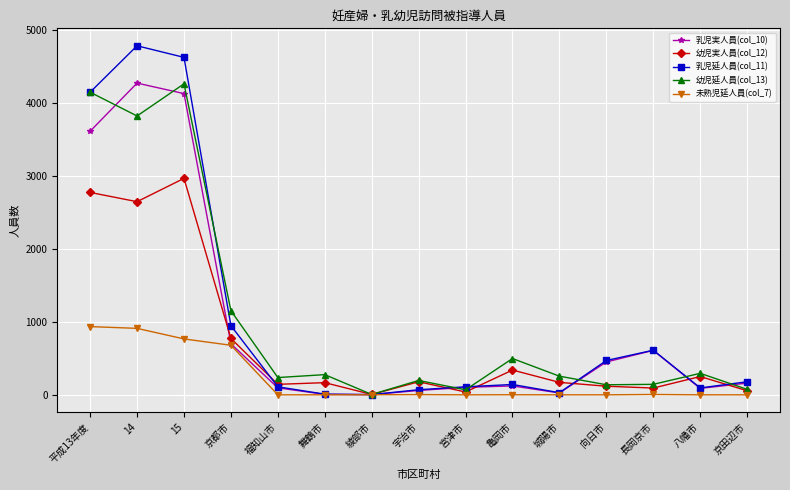

Count the number of categories in the chart.

15